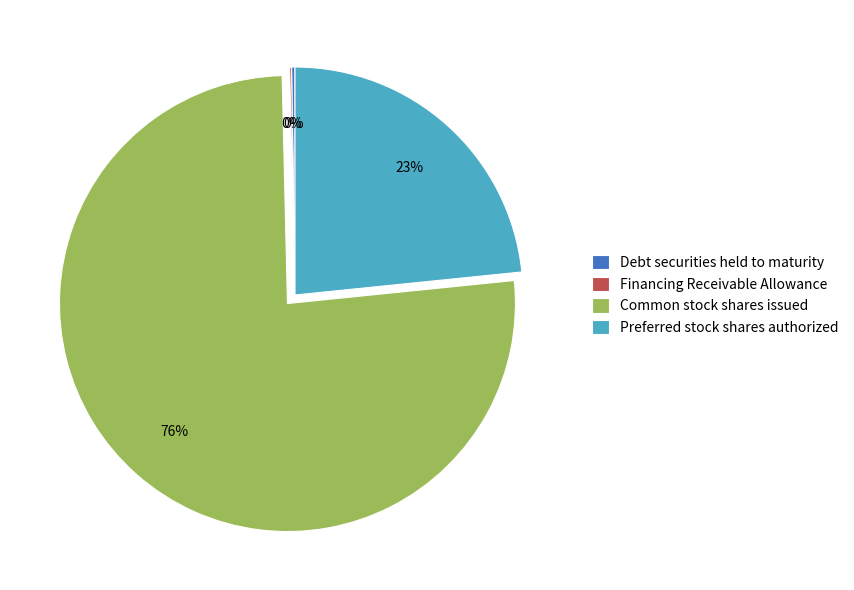

Which slice is the largest?

Common stock shares issued